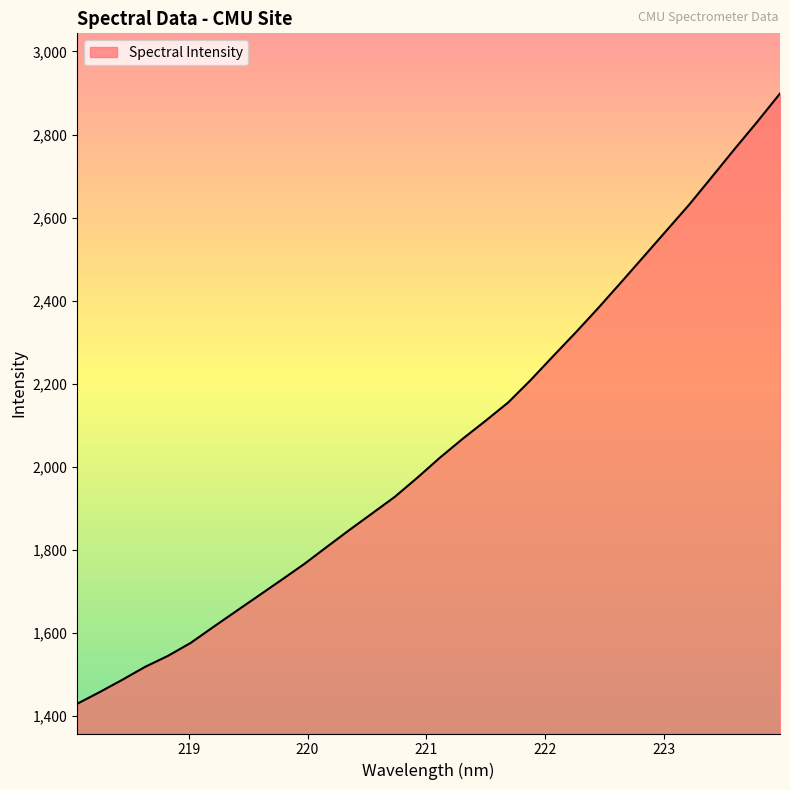

What is the difference between the maximum and minimum values?

1468.8